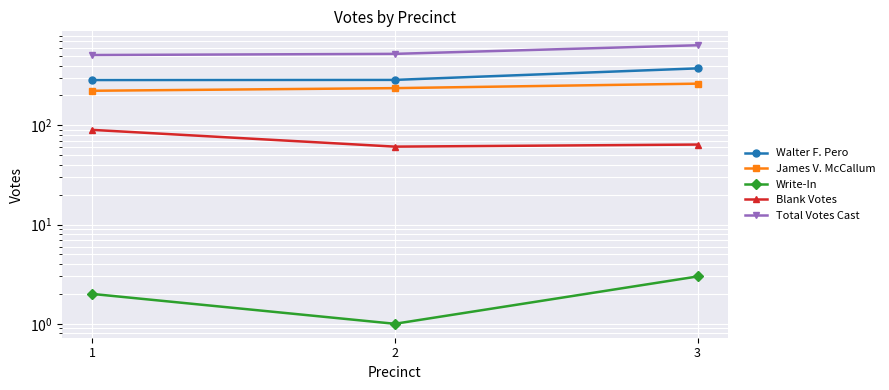

What is the difference between the Walter F. Pero values at 1 and 3?

89